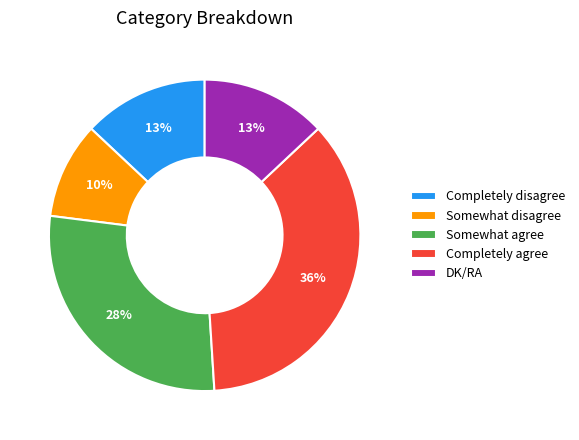

The Completely agree slice represents 24% of the pie. True or false?

False